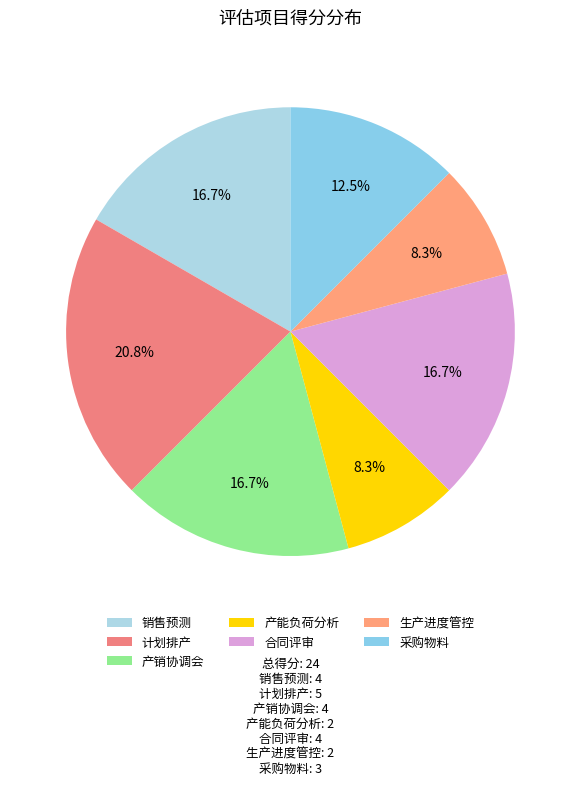

To the nearest percent, what is the difference between the 产销协调会 and 采购物料 slice percentages?

4%